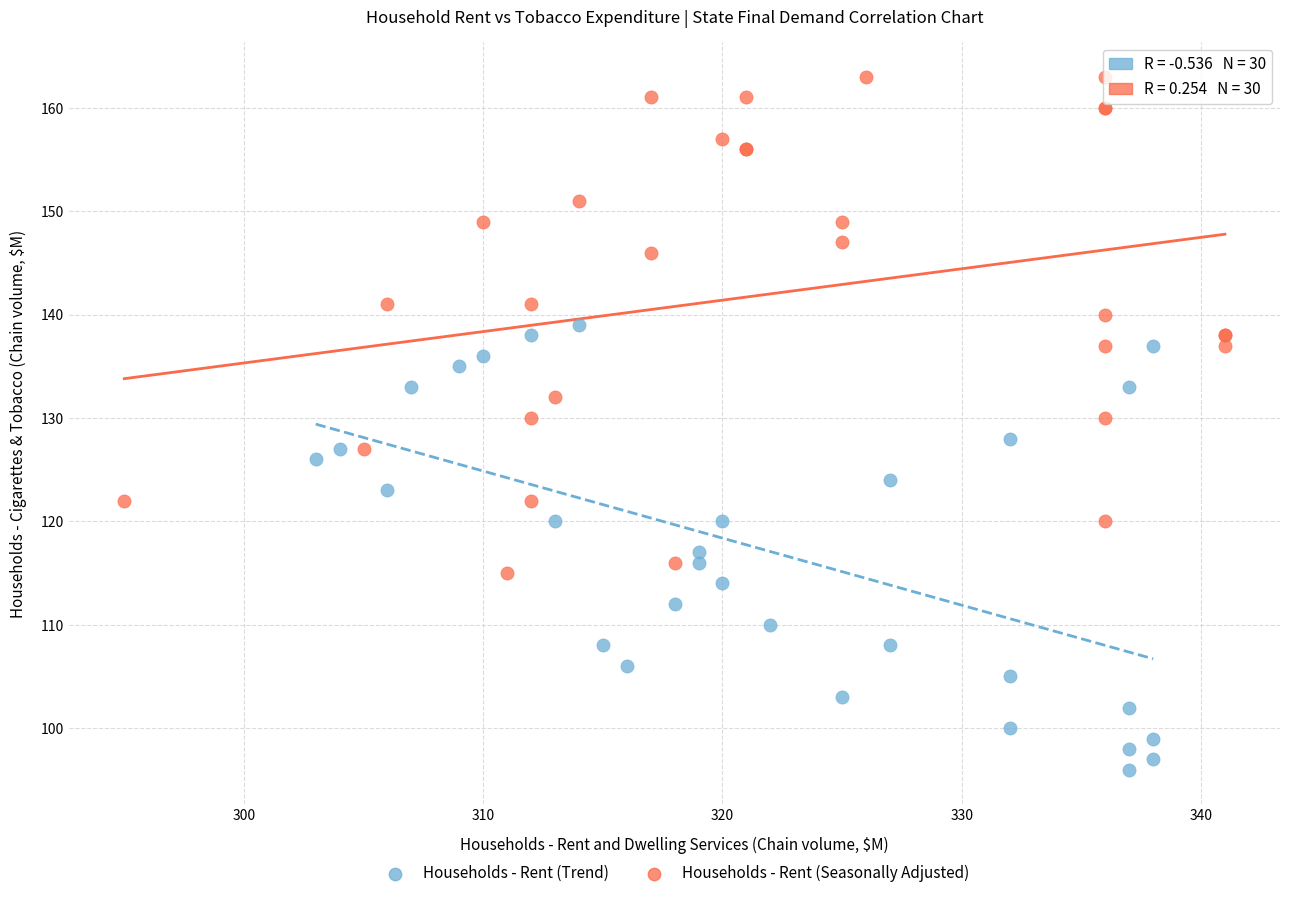

Which series reaches the minimum Y coordinate?

Households - Rent (Trend)